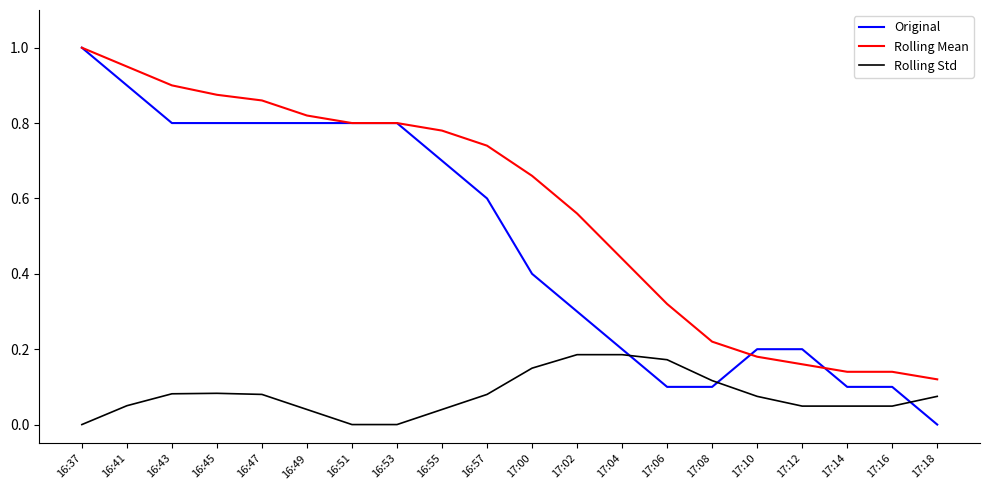

At which category is the sum across all series the highest?

16:37